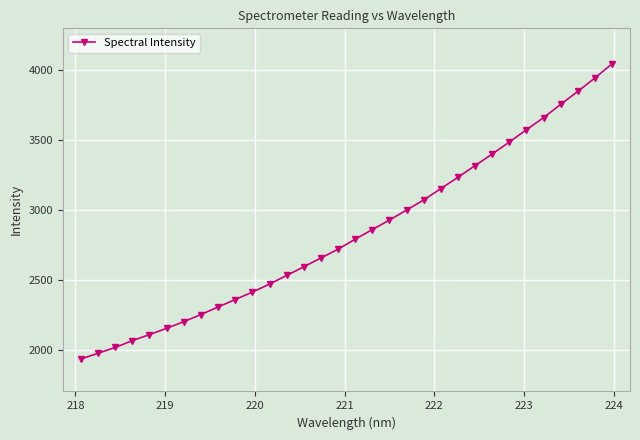

What is the value of the 28th point from the left?

3660.9